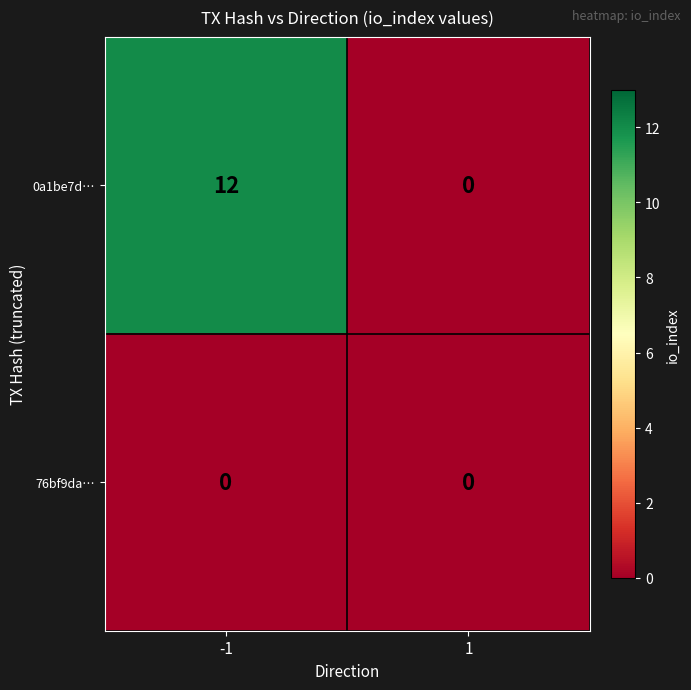

Rank the series by their maximum value, from lowest to highest.

76bf9da…, 0a1be7d…